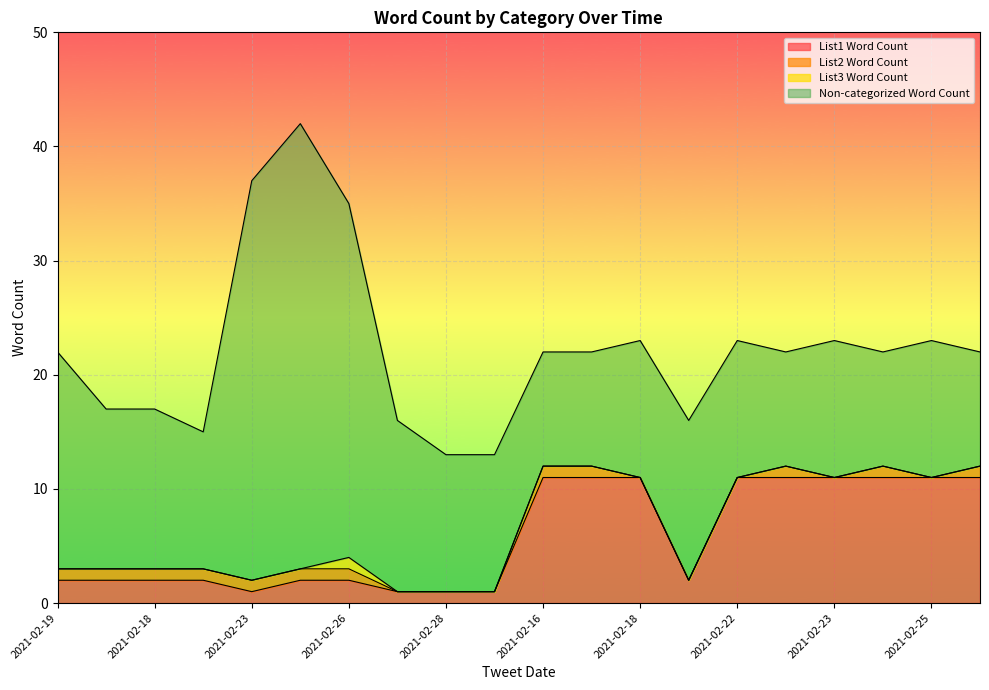

Between 2021-02-18 and 2021-02-22, which is larger?

2021-02-18